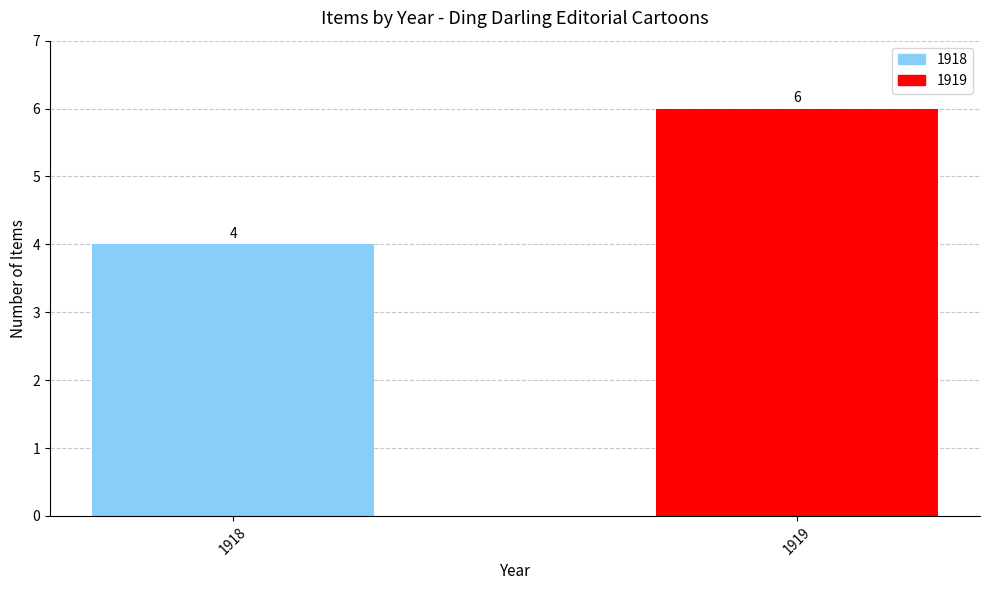

Reading left to right, what are all the values shown in this chart?

4	6